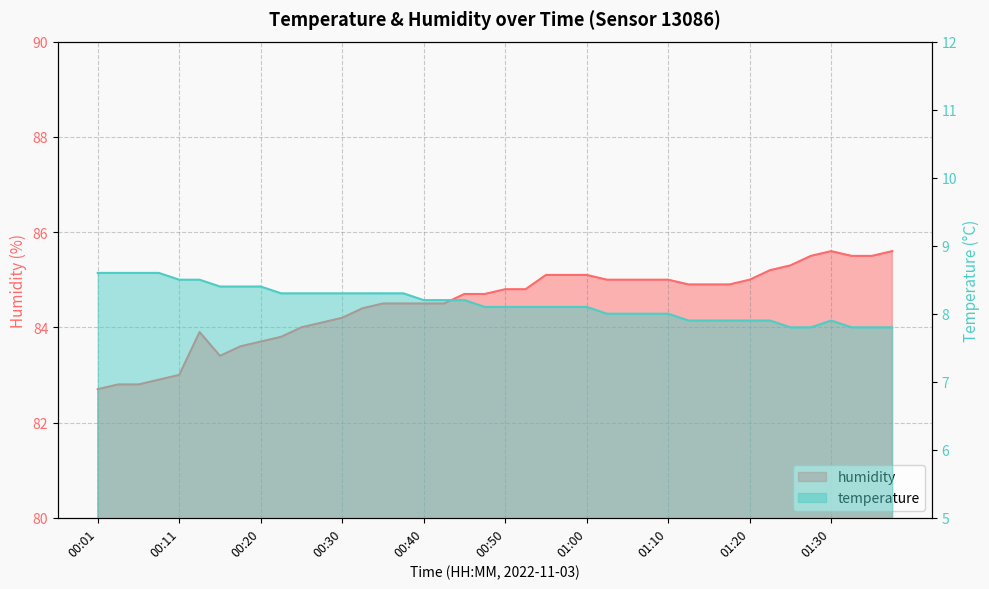

Does the chart have visible grid lines?

Yes